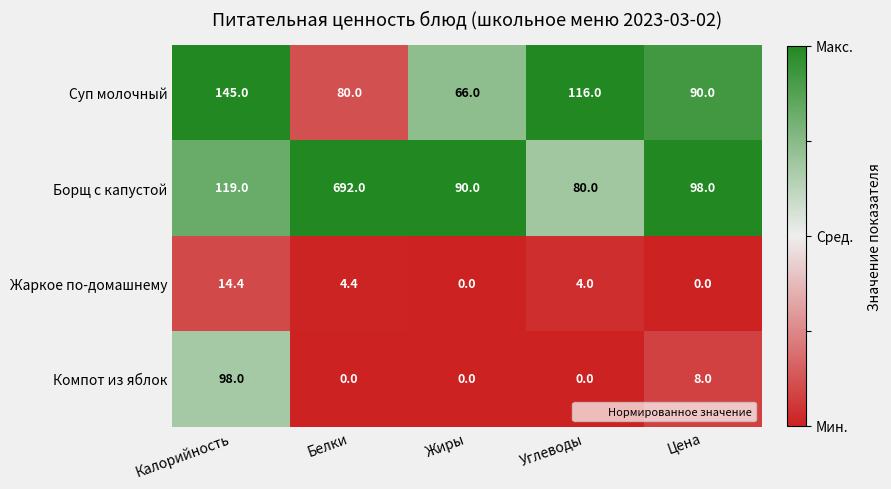

What is the difference between the highest and lowest values at Жиры?

90.0